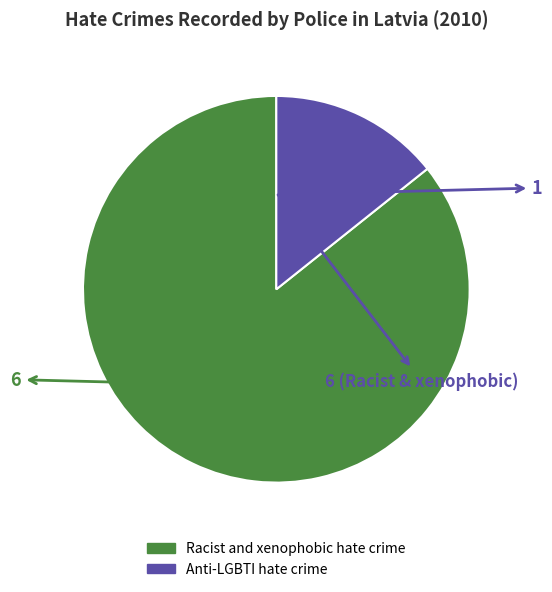

Which has a higher value, Anti-LGBTI hate crime or Racist and xenophobic hate crime?

Racist and xenophobic hate crime